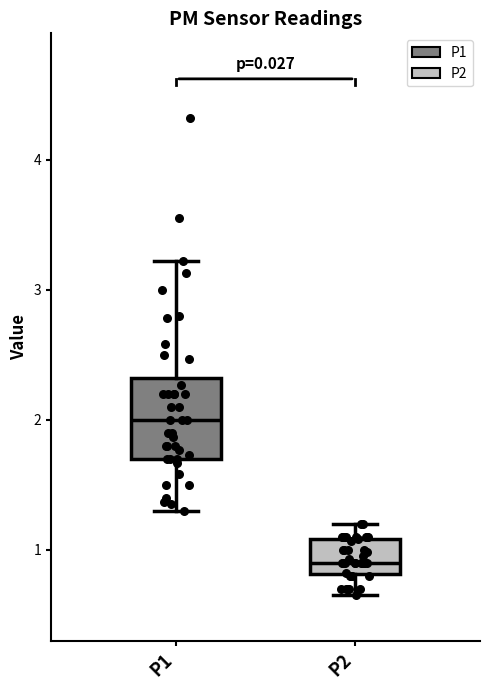

Reading left to right, read every box against the y-axis: the position of its median line, the range the box covers, and the ends of its whiskers. The values are not printed on the chart, so give them approximately, as read against the axis.

P1: median 2.0, box 1.7 to 2.3, whiskers 1.3 to 3.2
P2: median 0.9, box 0.8 to 1.1, whiskers 0.7 to 1.2